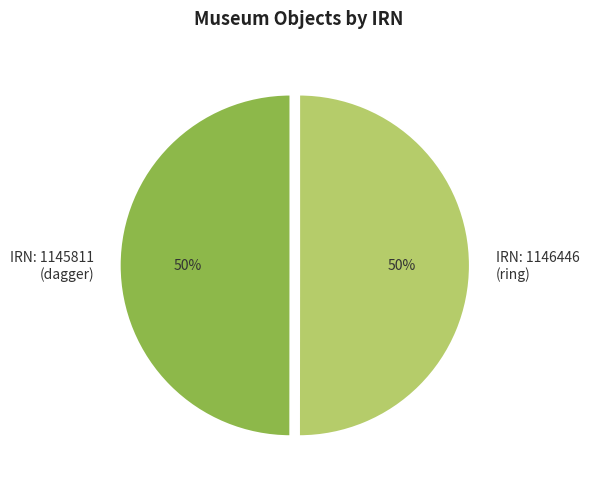

Do IRN: 1146446 (ring) and IRN: 1145811 (dagger) together represent more than half of the pie?

Yes